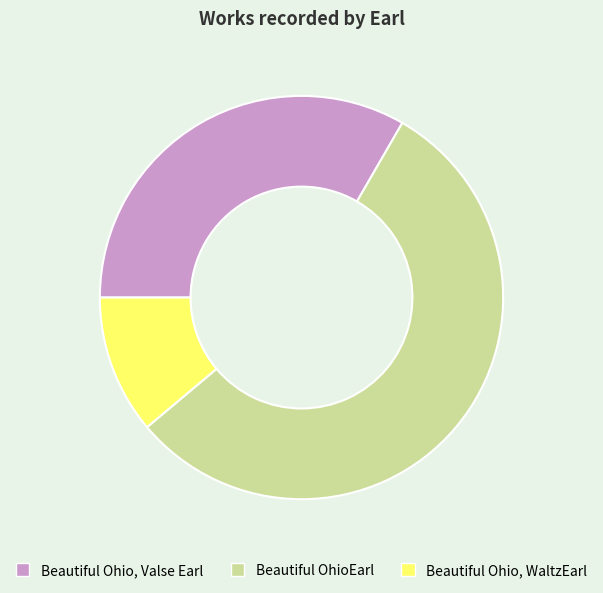

What is the ratio of the value at Beautiful OhioEarl to the value at Beautiful Ohio, Valse Earl?

1.7